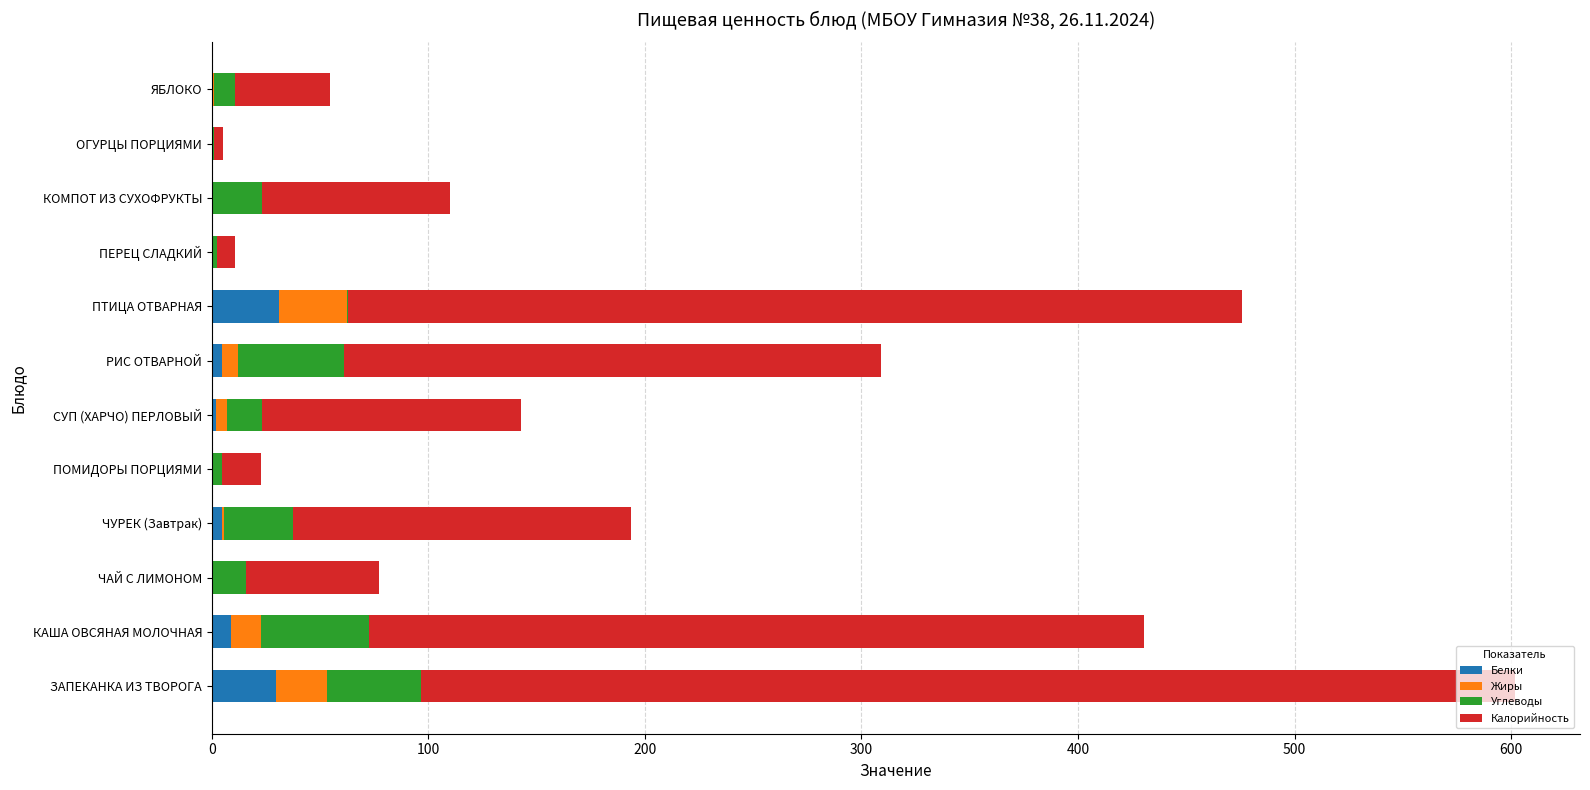

What is the highest value of the Белки series?

31.0